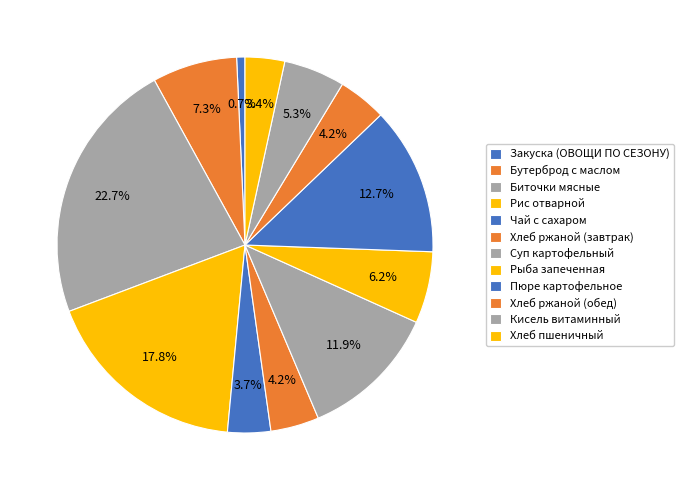

To the nearest percent, what is the average slice percentage?

8%